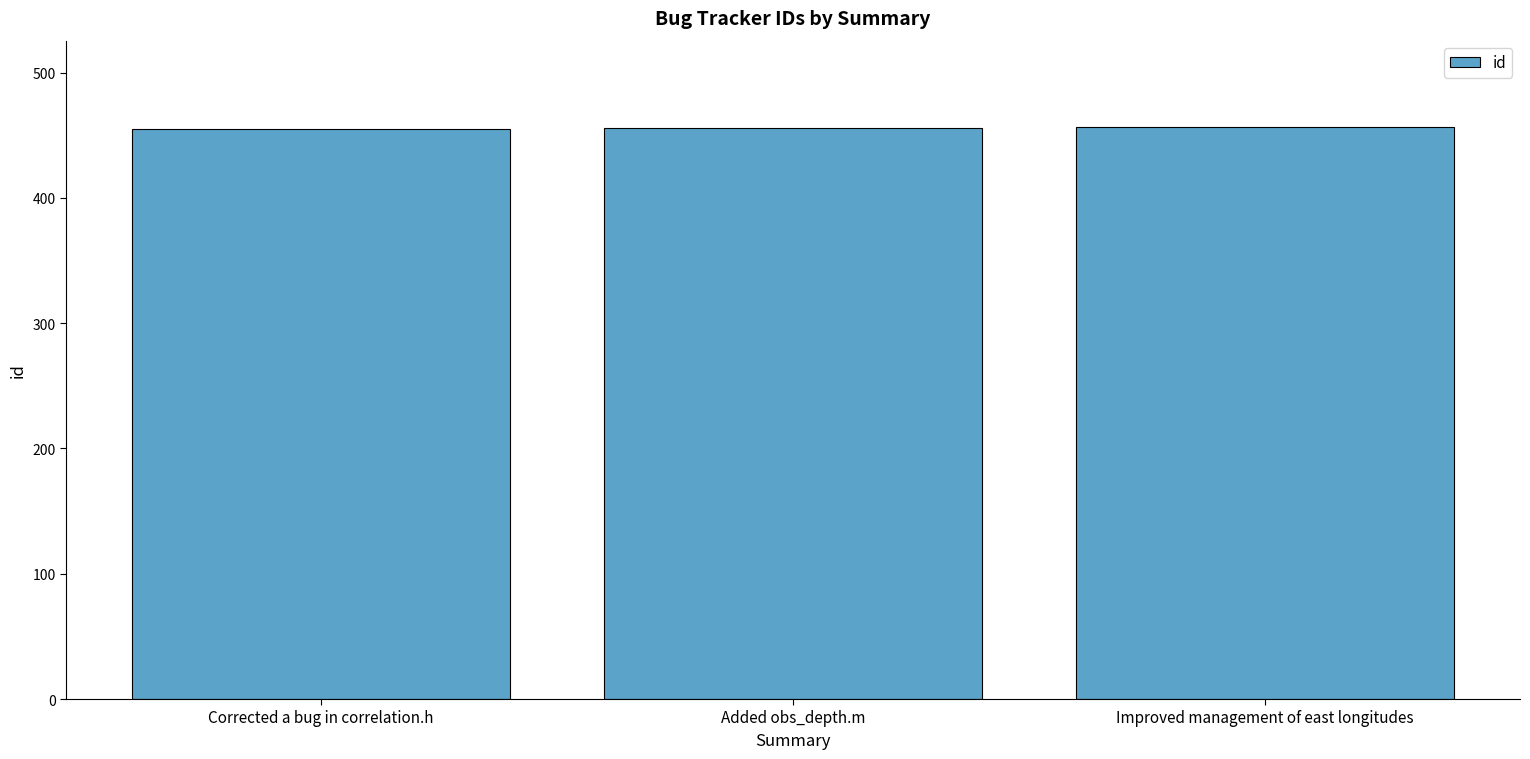

What is the difference between the maximum and minimum values?

2